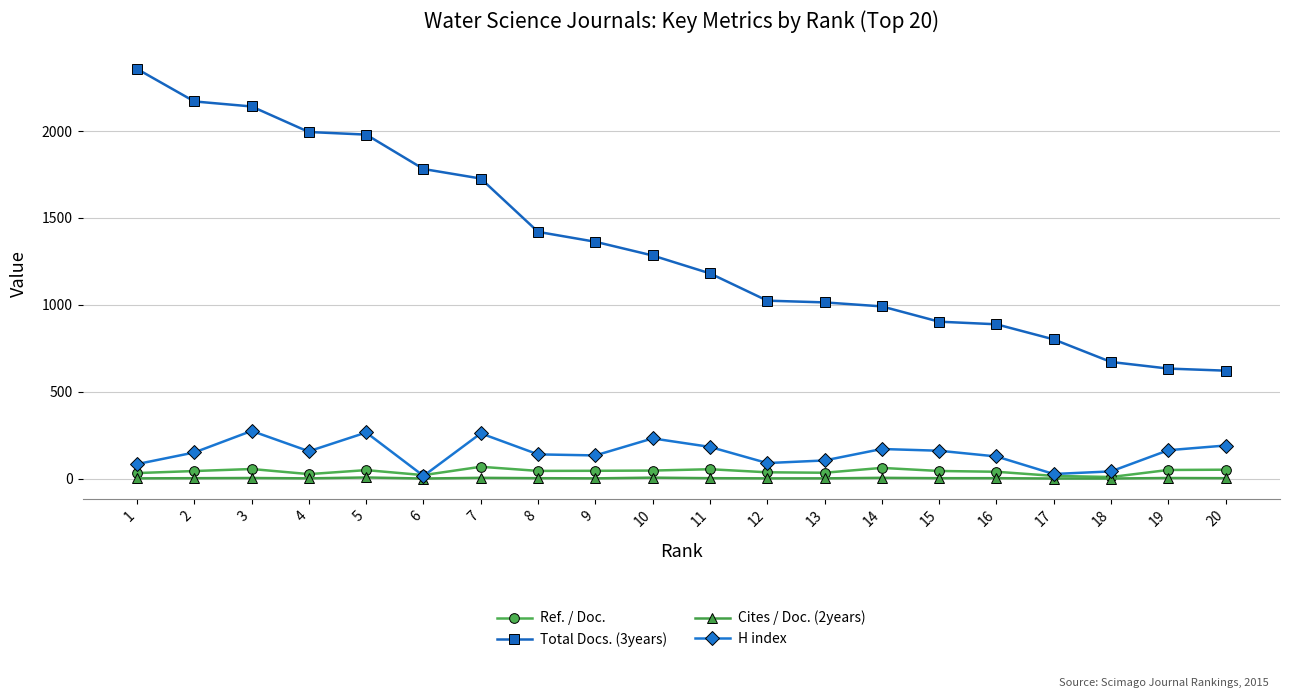

What is the total value across all series at 16?

1055.9